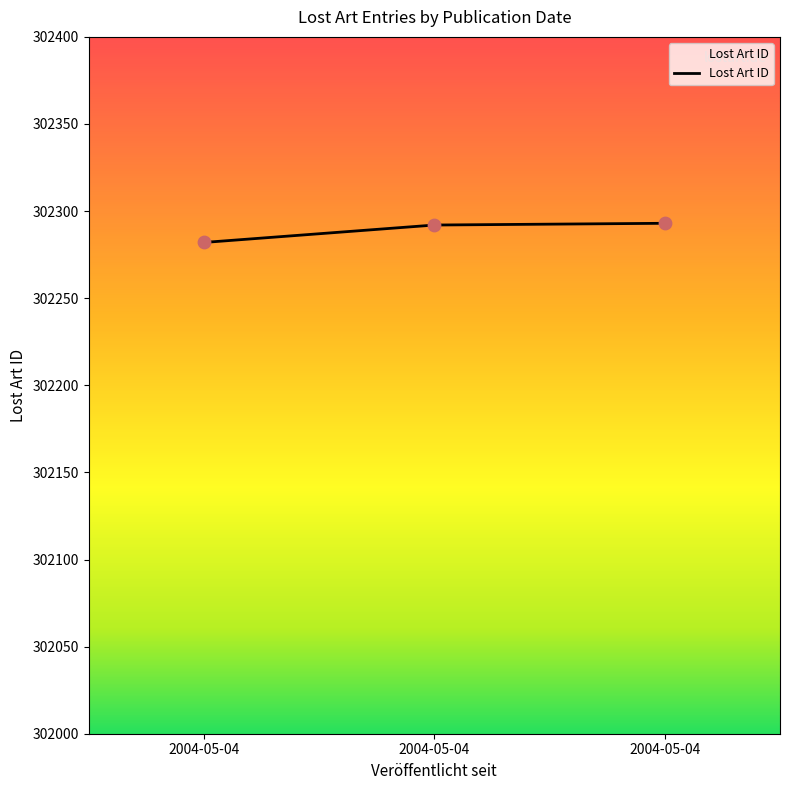

What is the ratio of the value at 2004-05-04 to the value at 2004-05-04?

1.0